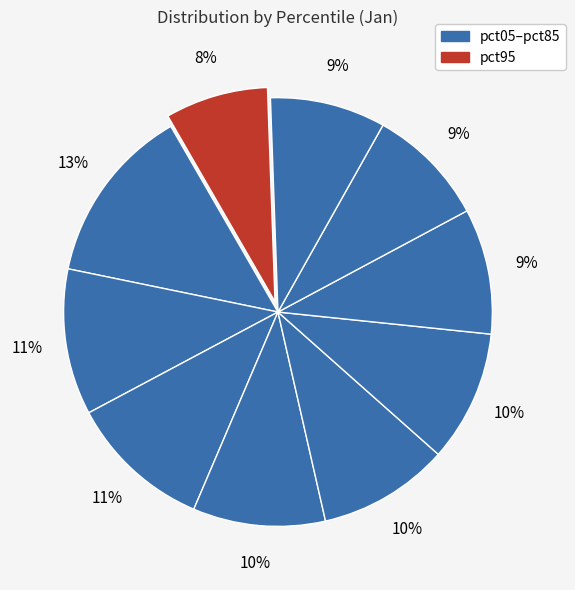

How many slices are in this pie chart?

10